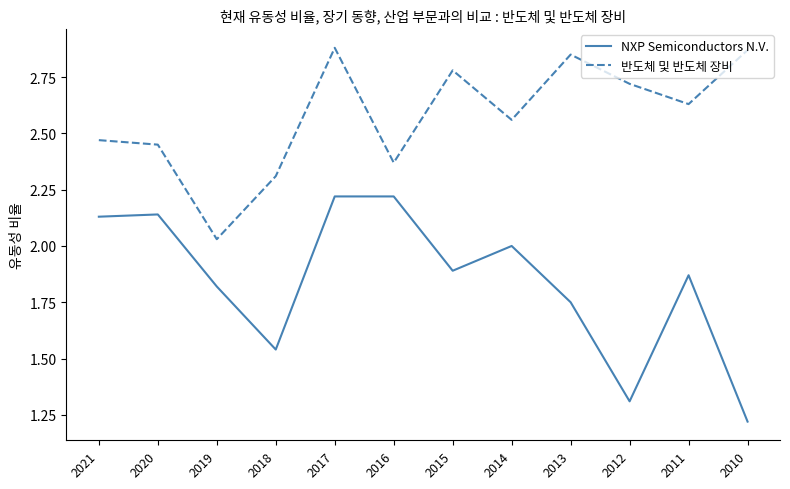

What is the difference between the maximum and minimum values in the NXP Semiconductors N.V. series?

1.0